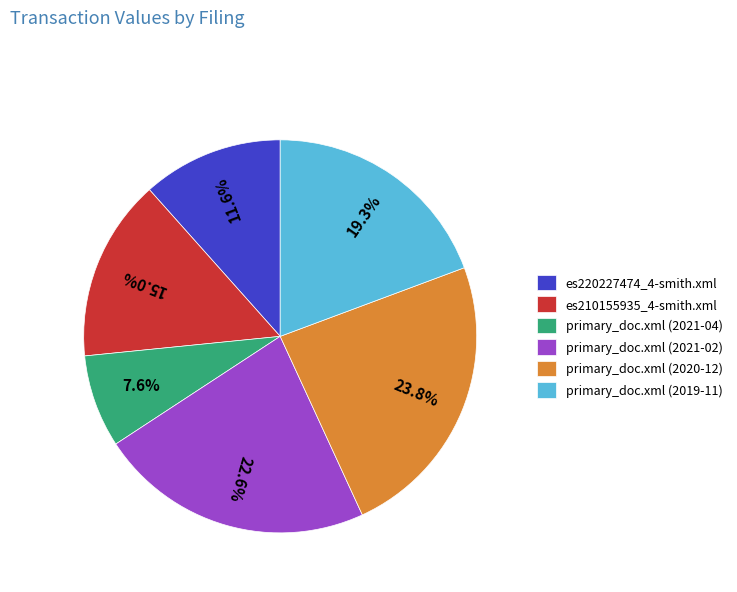

Does primary_doc.xml (2021-04) account for over 50% of the chart?

No